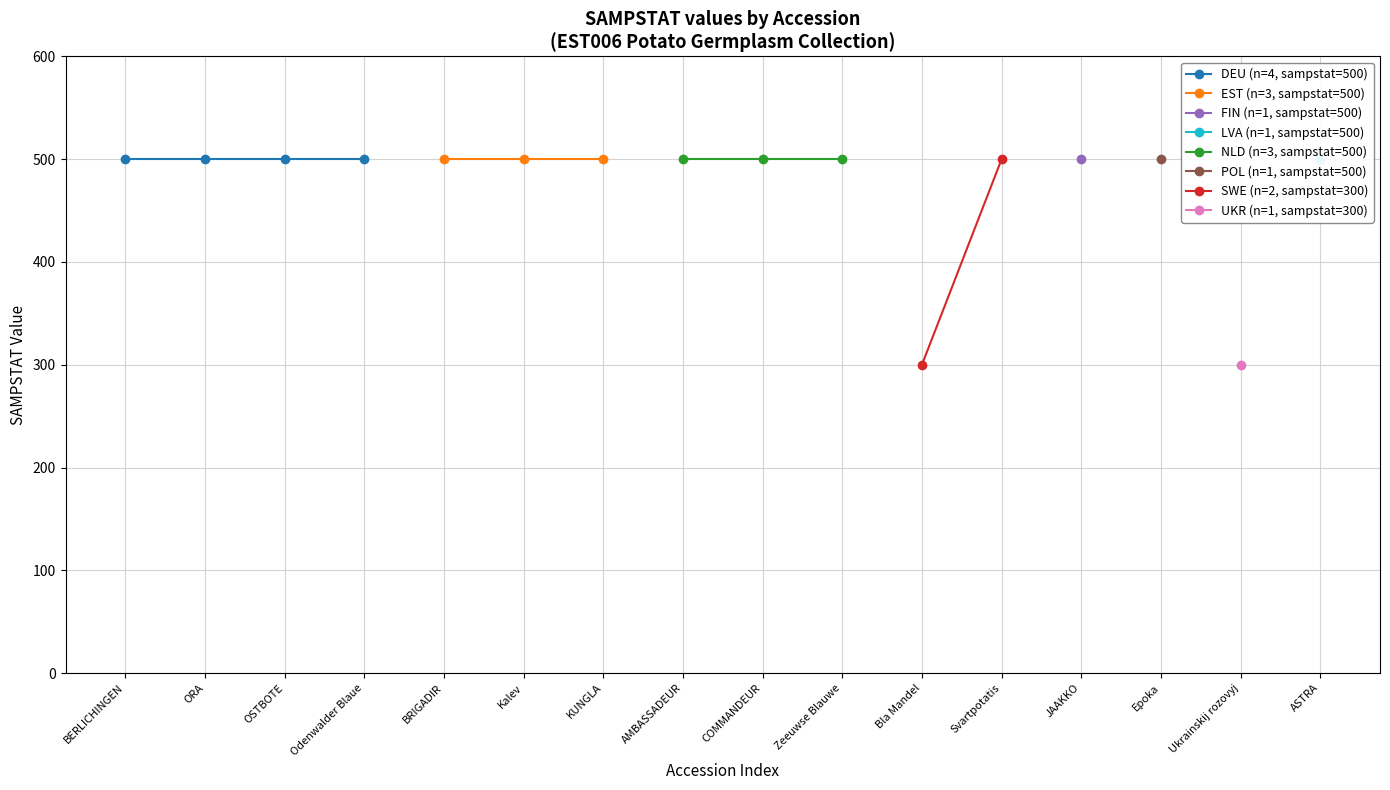

Which has a higher value, 8 or 9?

8